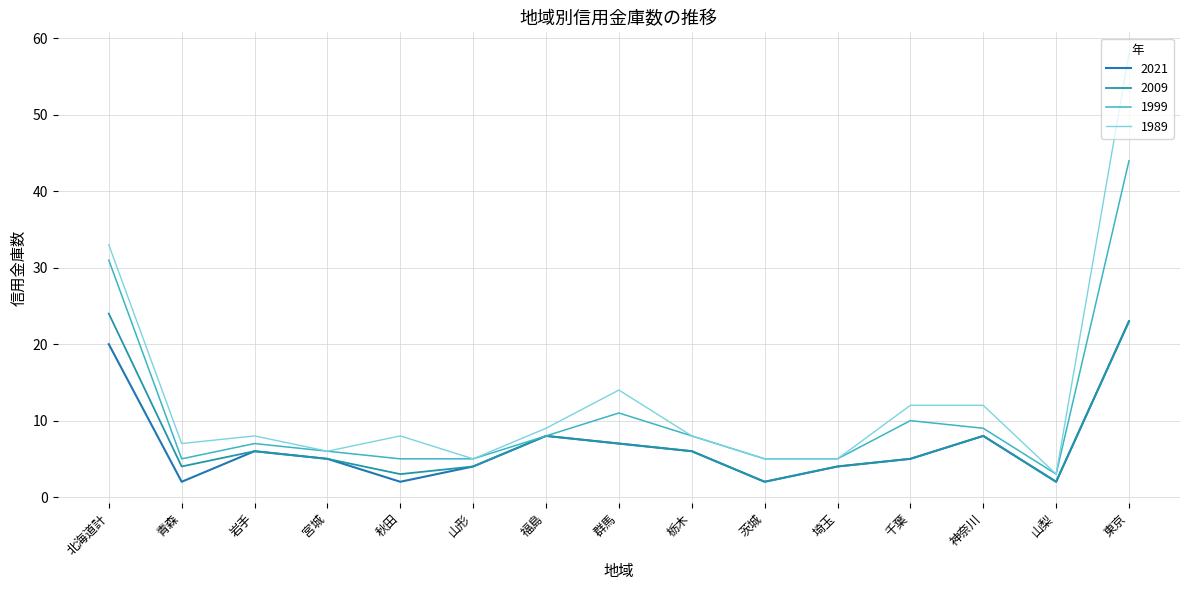

What is the label of the 3rd point from the left?

岩手